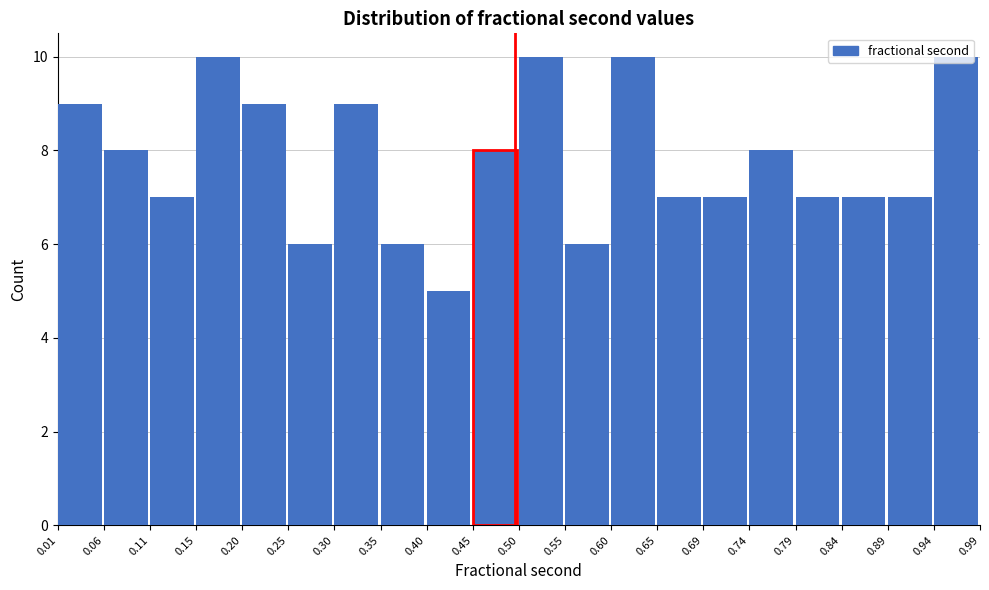

Reading left to right, transcribe this chart: for each bar, give the range it covers on the x-axis and its height. The values are not printed on the chart, so give them approximately, as read against the axis.

0.01 to 0.06: 9
0.06 to 0.11: 8
0.11 to 0.15: 7
0.15 to 0.20: 10
0.20 to 0.25: 9
0.25 to 0.30: 6
0.30 to 0.35: 9
0.35 to 0.40: 6
0.40 to 0.45: 5
0.45 to 0.50: 8
0.50 to 0.55: 10
0.55 to 0.60: 6
0.60 to 0.65: 10
0.65 to 0.69: 7
0.69 to 0.74: 7
0.74 to 0.79: 8
0.79 to 0.84: 7
0.84 to 0.89: 7
0.89 to 0.94: 7
0.94 to 0.99: 10